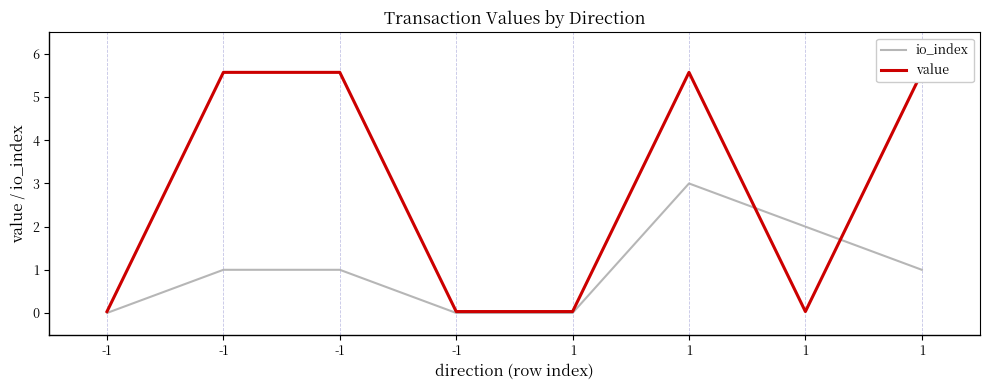

Which series changed the most between -1 and 1?

io_index